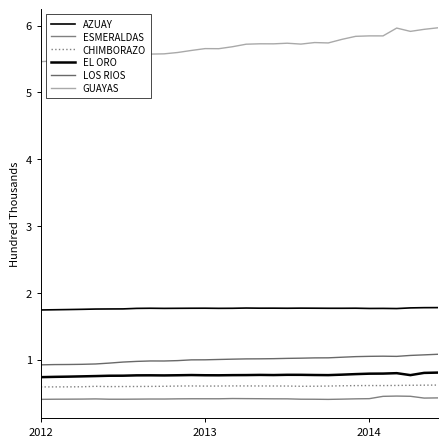

Does the chart have visible grid lines?

No